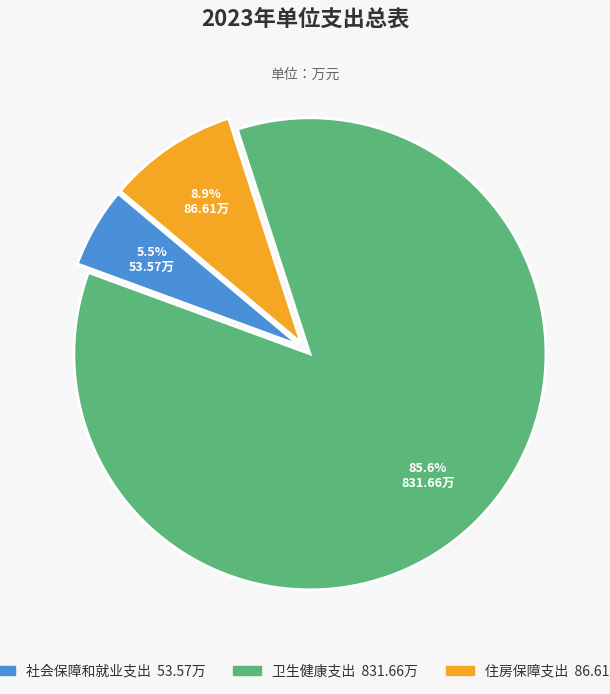

Which has a higher value, 社会保障和就业支出 or 卫生健康支出?

卫生健康支出